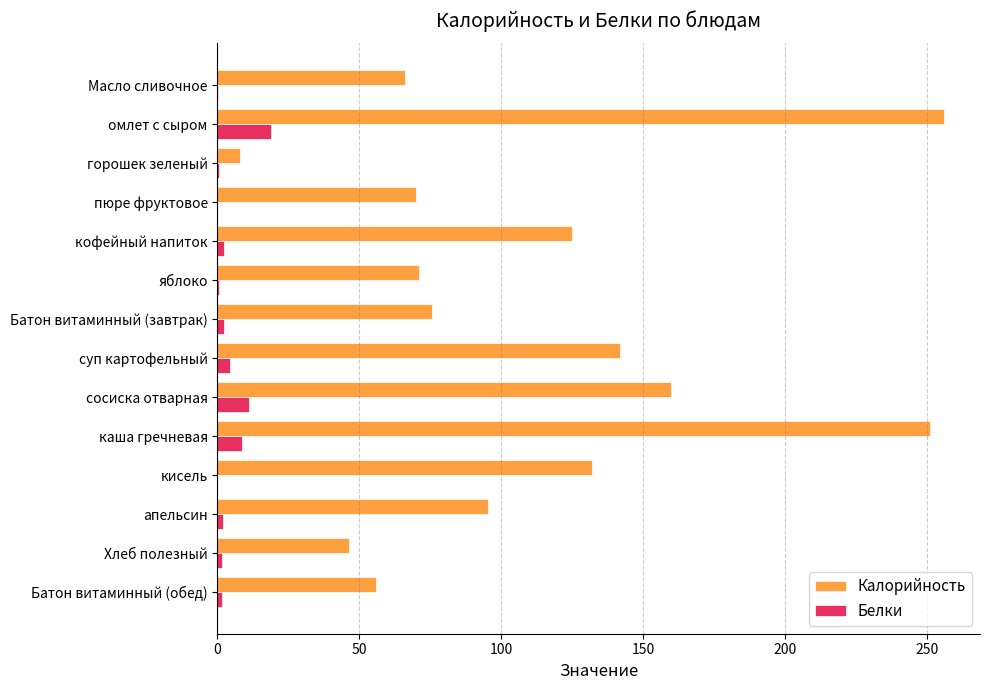

What is the maximum value for Калорийность?

256.0